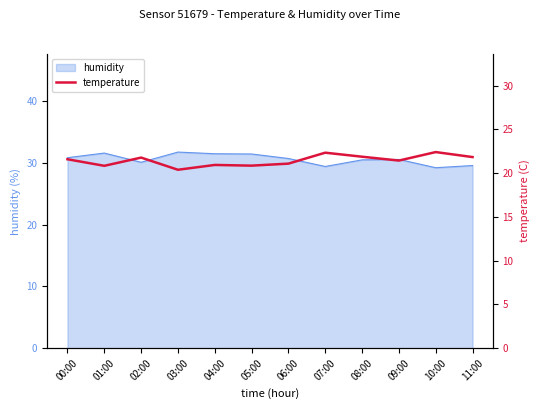

What is the minimum value shown in the chart?

20.4